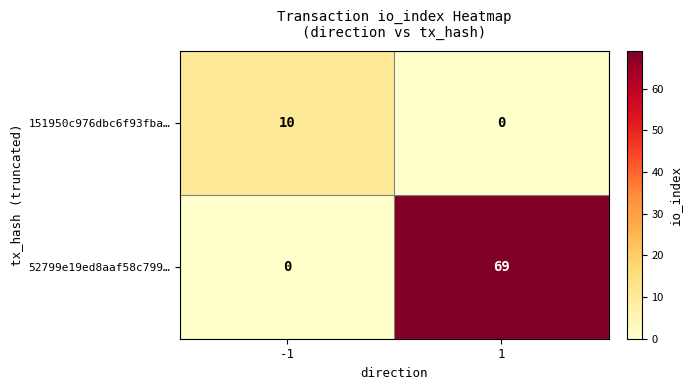

Reading left to right, extract all data points from this chart.

151950c976dbc6f93fba…: -1=10	1=0
52799e19ed8aaf58c799…: -1=0	1=69